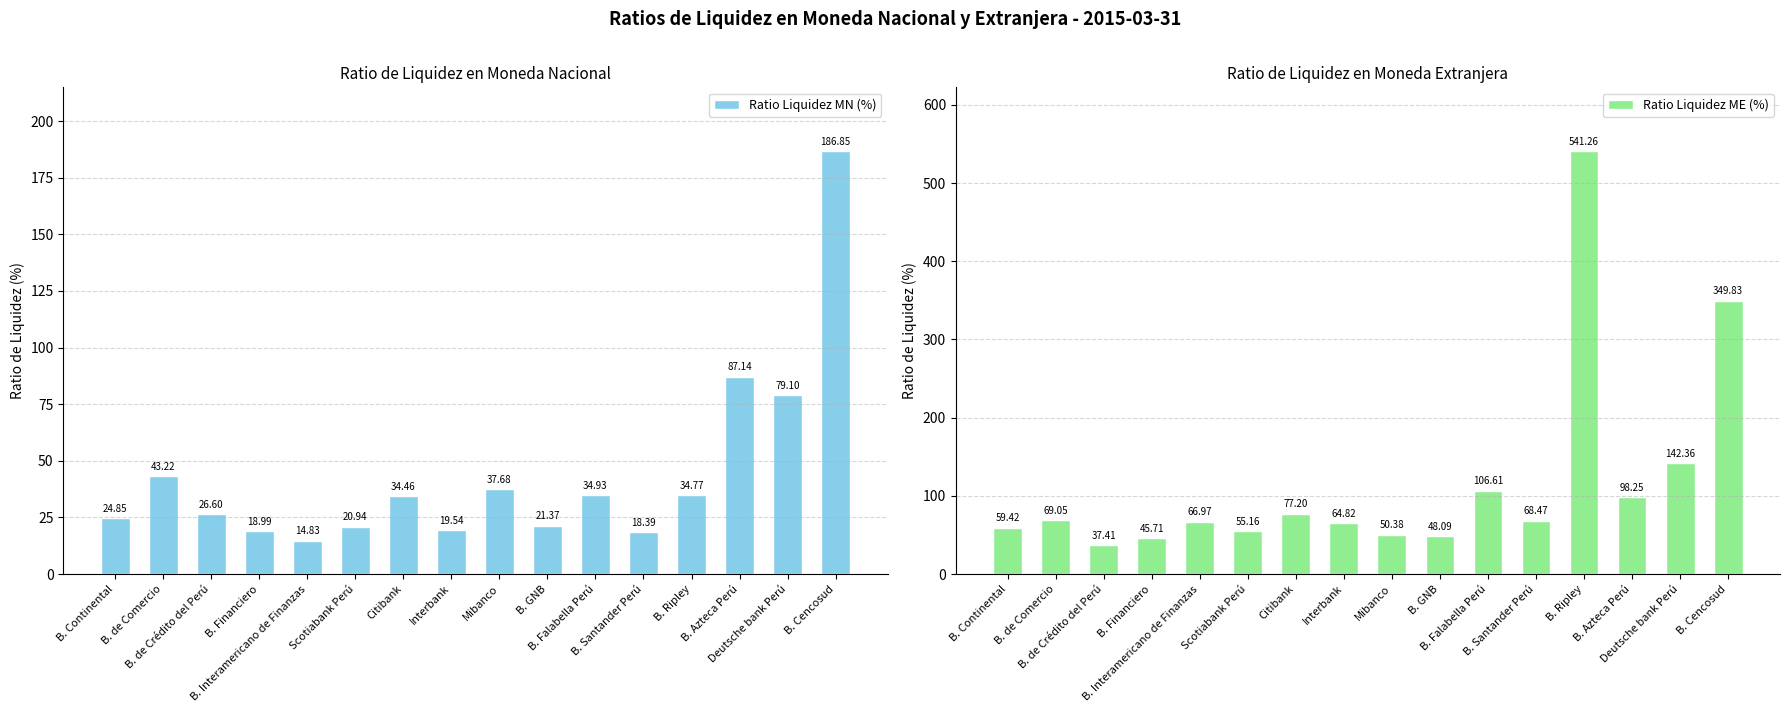

List the labels in order of Ratio Liquidez MN (%) value, smallest first.

B. Interamericano de Finanzas, B. Santander Perú, B. Financiero, Interbank, Scotiabank Perú, B. GNB, B. Continental, B. de Crédito del Perú, Citibank, B. Ripley, B. Falabella Perú, Mibanco, B. de Comercio, Deutsche bank Perú, B. Azteca Perú, B. Cencosud